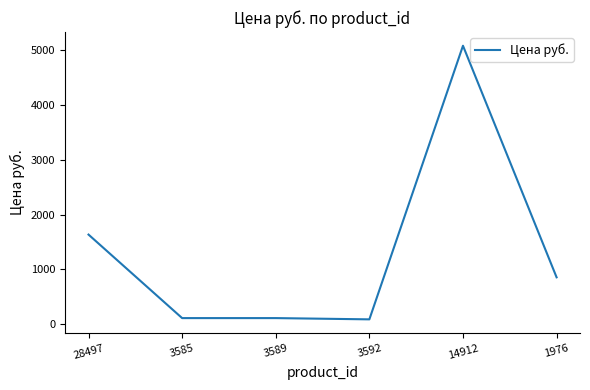

Is it true that the value at 28497 is 2691?

False